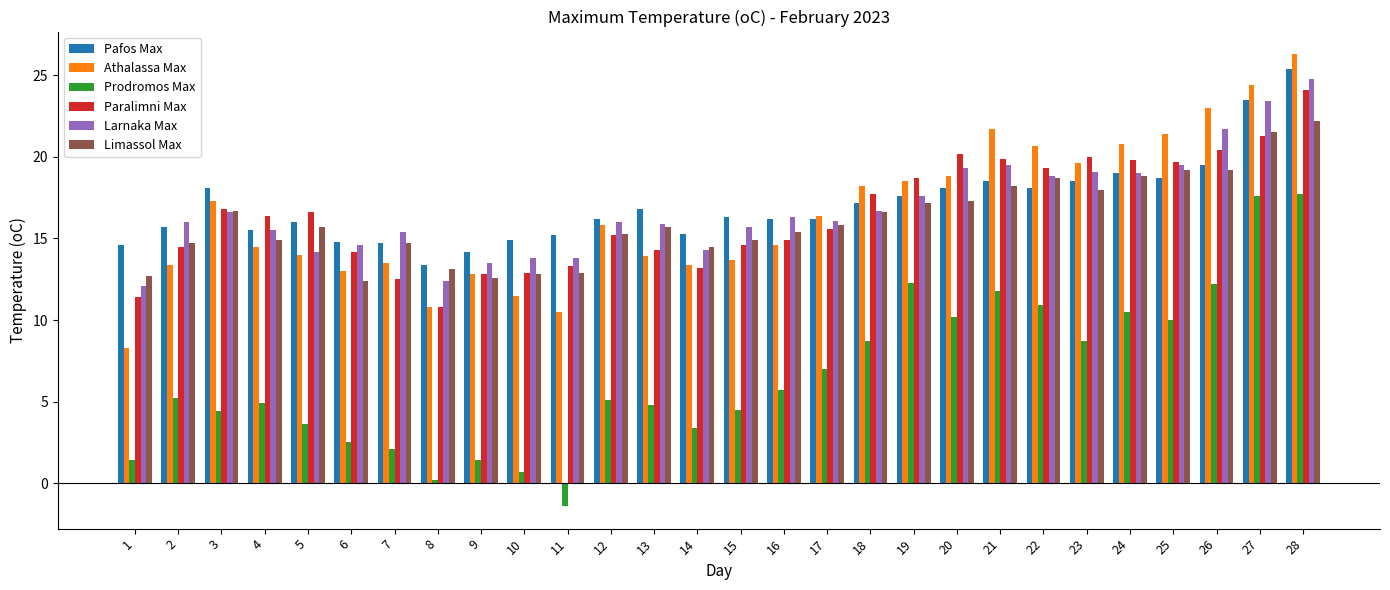

What is the spread (max minus min) of values at 12?

11.1